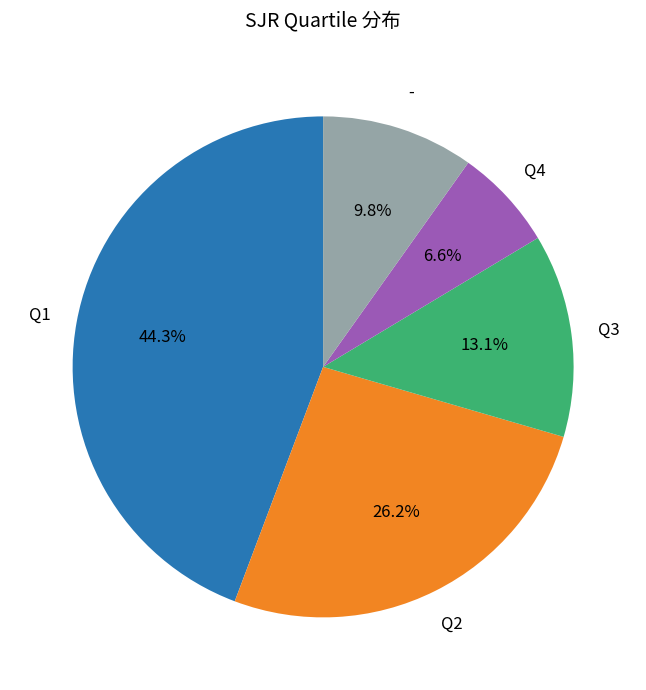

Is it true that Q4 is 13% of the pie?

False